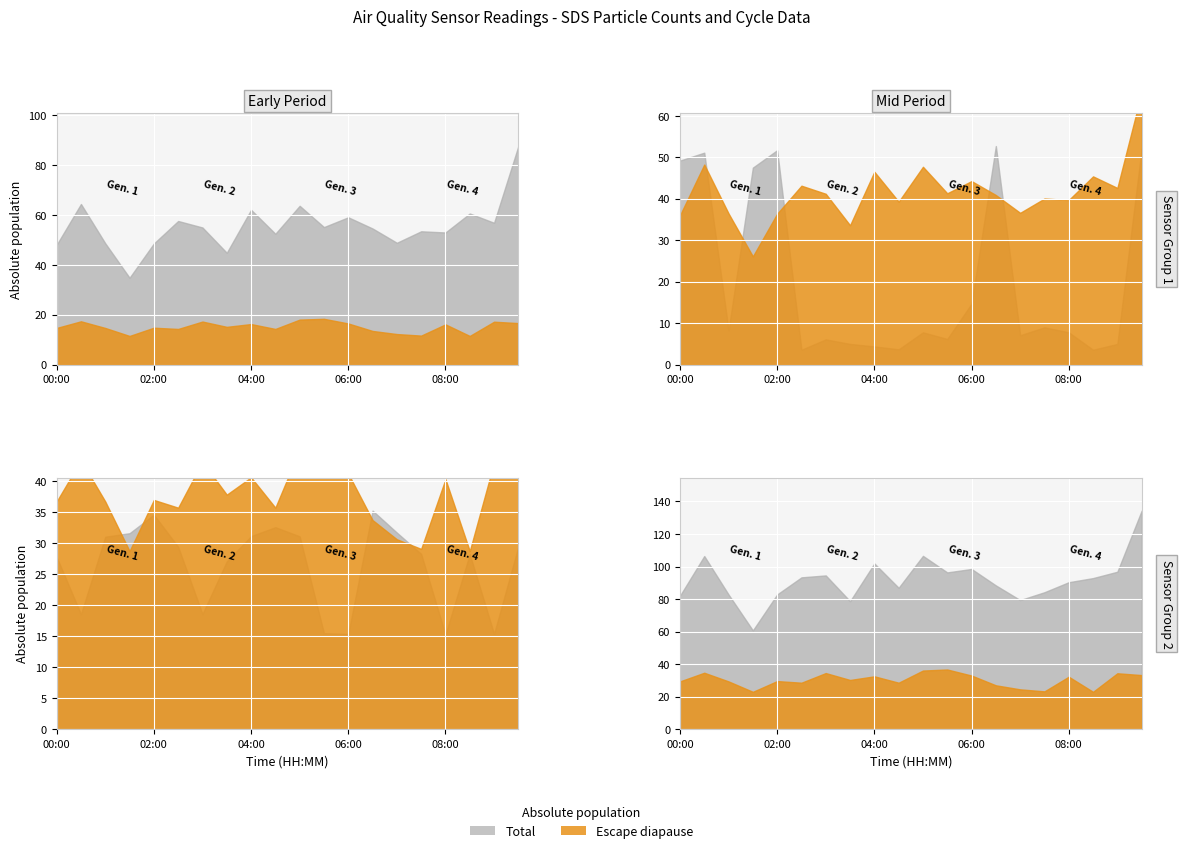

Is it true that SDS_P2 equals 12.8 at 03:30?

False